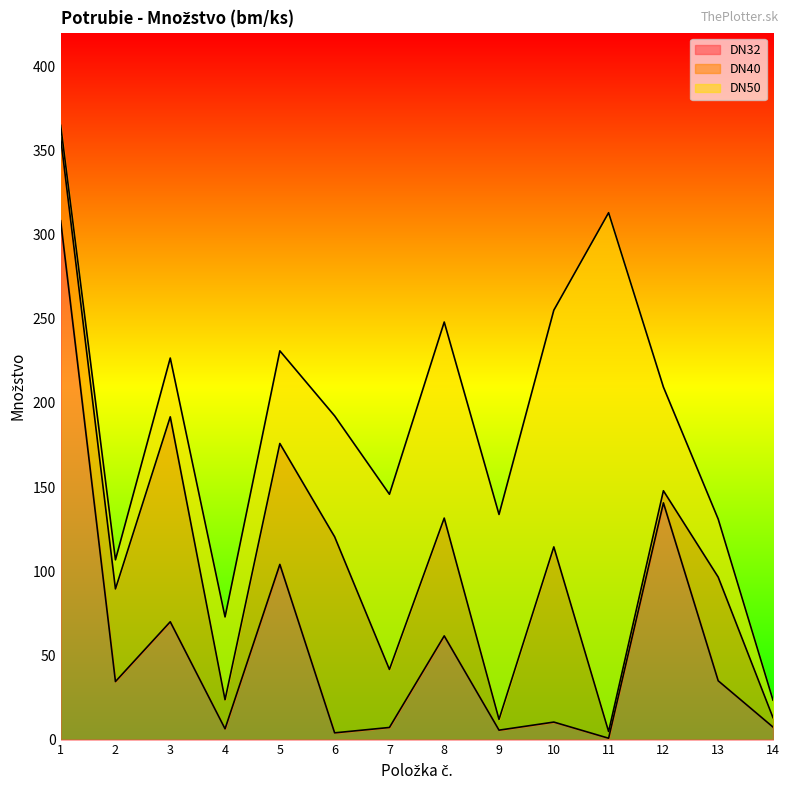

What is the highest value of the DN32 series?

308.2